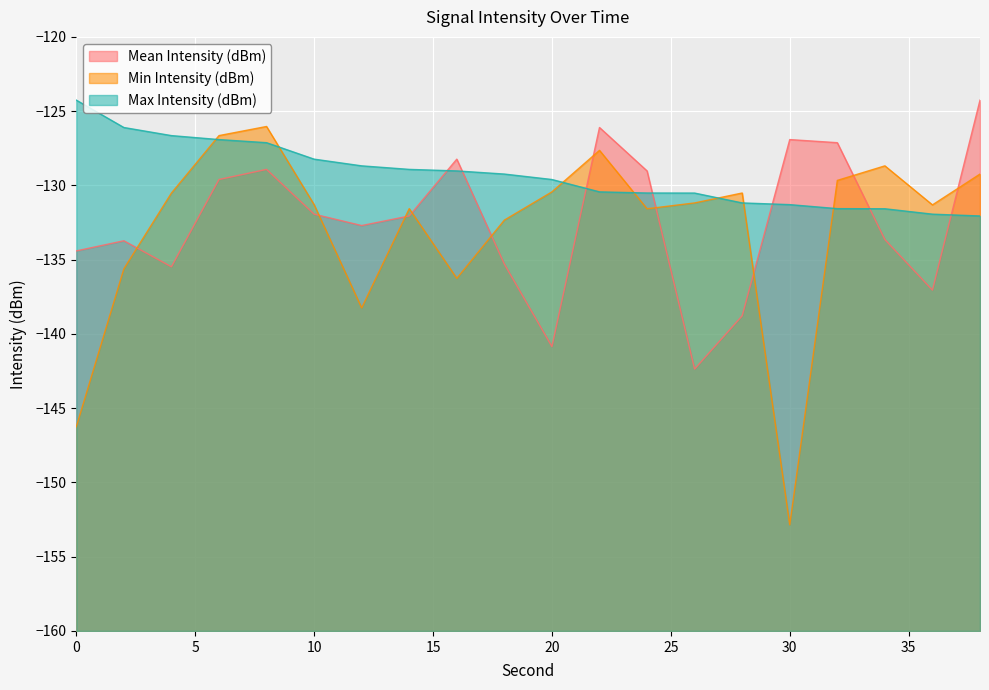

Between 0 and 34, which is larger?

34